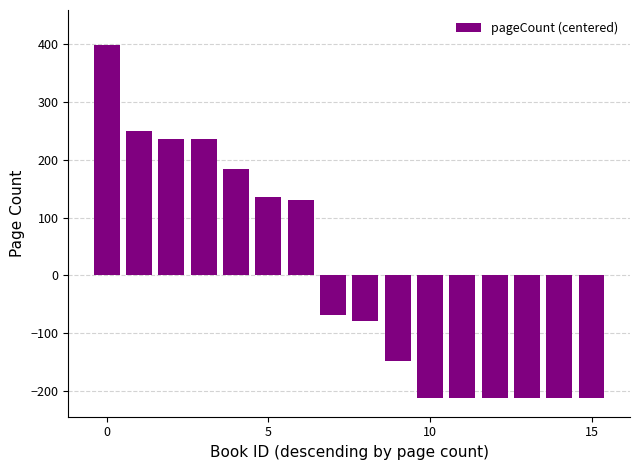

How many negative values are there?

9